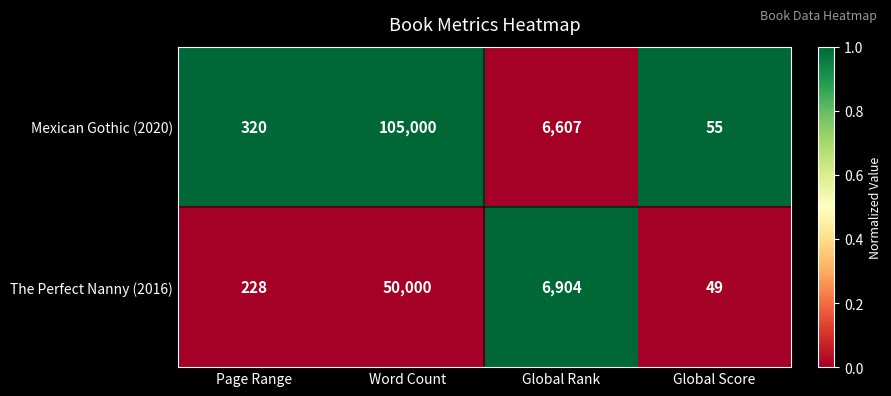

At which category is the sum across all series the highest?

Word Count